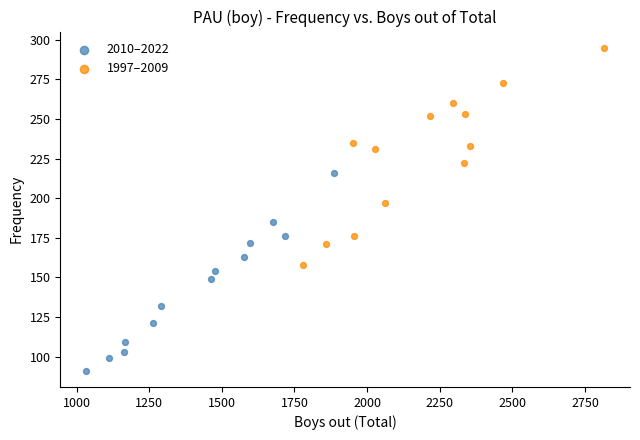

Which series reaches the maximum Y coordinate?

1997–2009